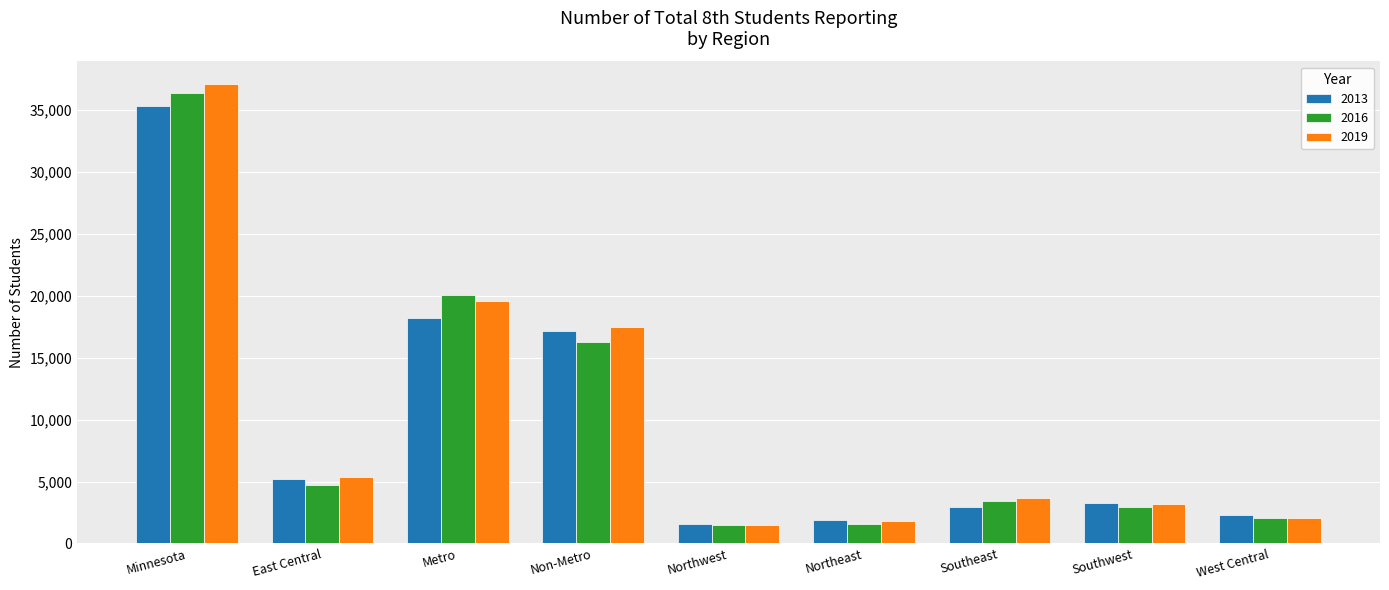

What is the difference between the second highest and second lowest values in the 2019 series?

17720